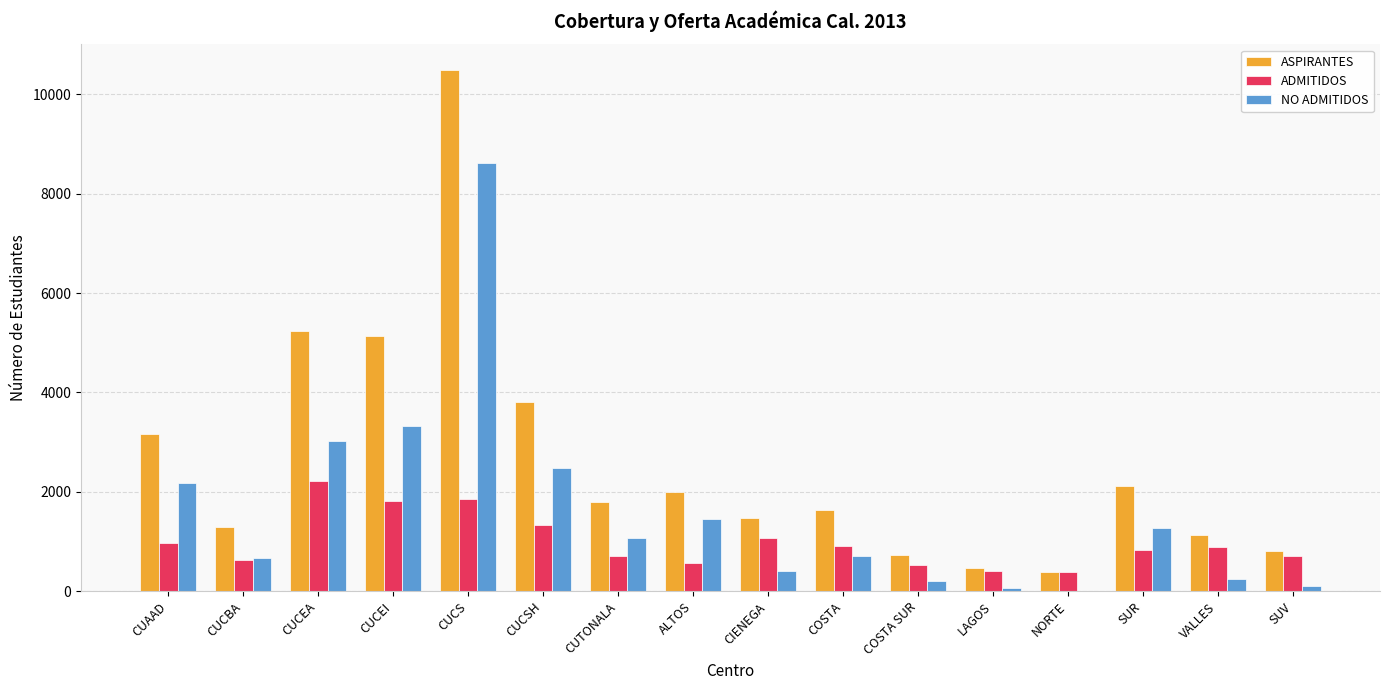

What is the sum of all ADMITIDOS values?

15829